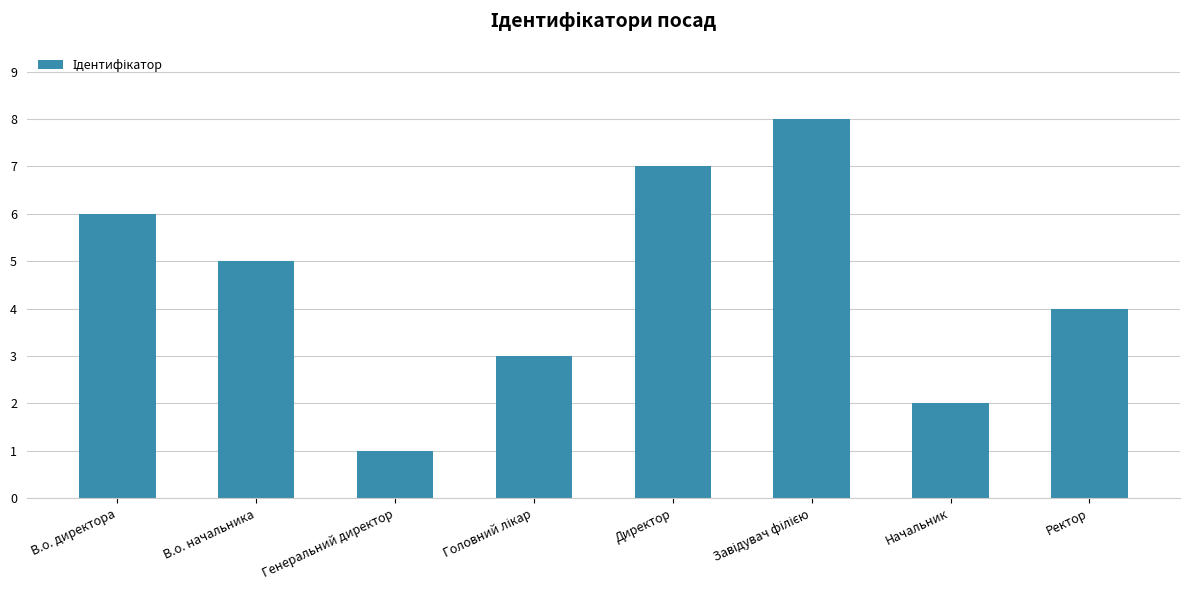

What is the approximate value at Генеральний директор?

1